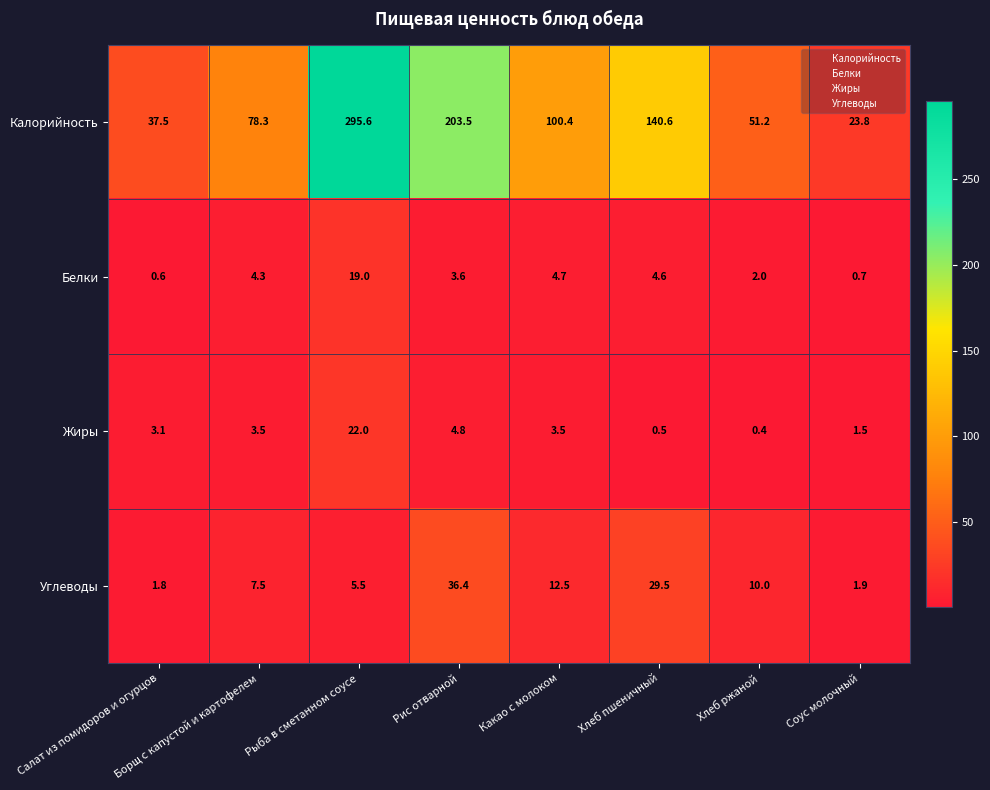

Which series changed the most between Салат из помидоров и огурцов and Соус молочный?

Калорийность